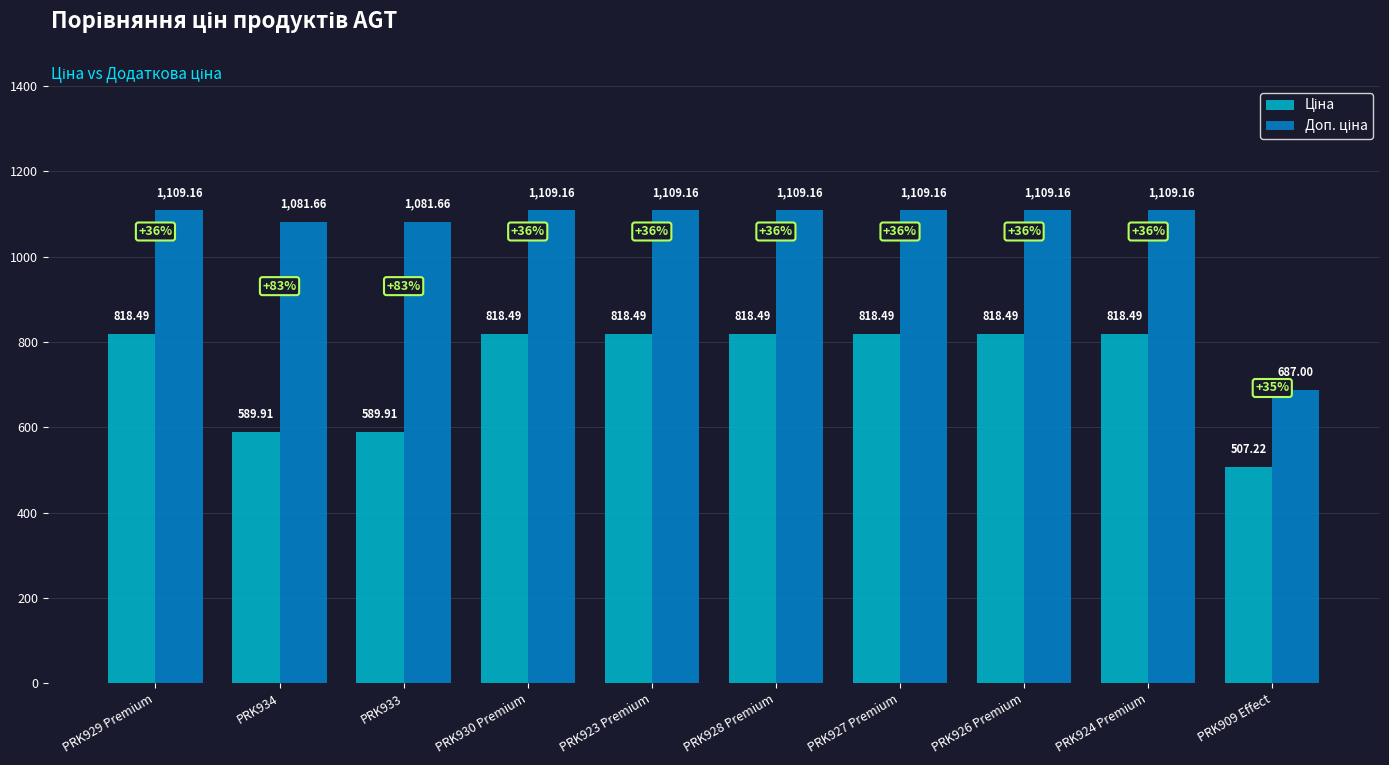

What is the spread (max minus min) of values at PRK909 Effect?

179.8